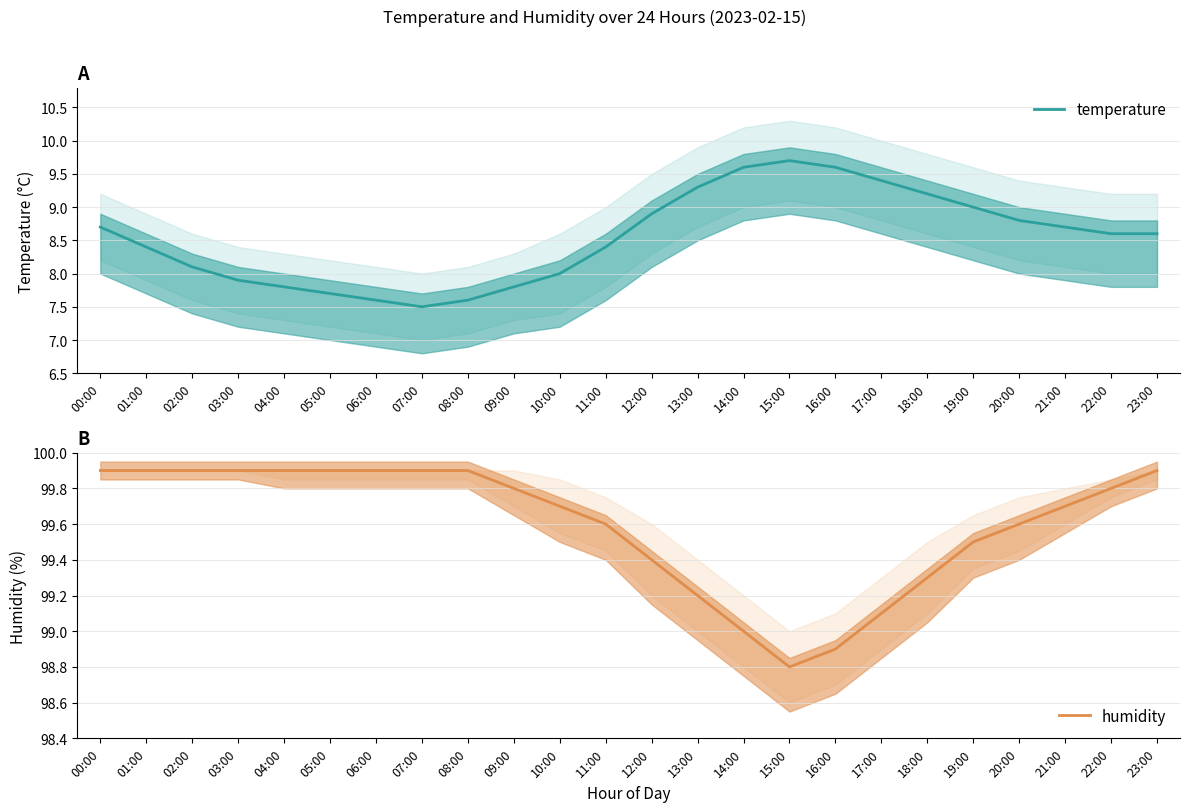

What is the maximum value for humidity?

99.9